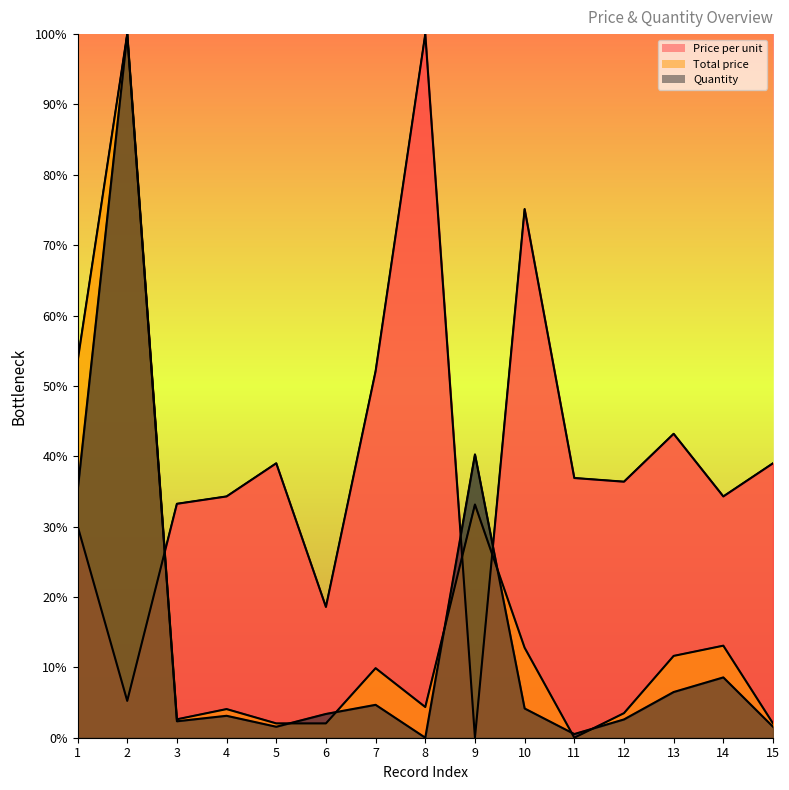

How many data points in Quantity are above 3?

9